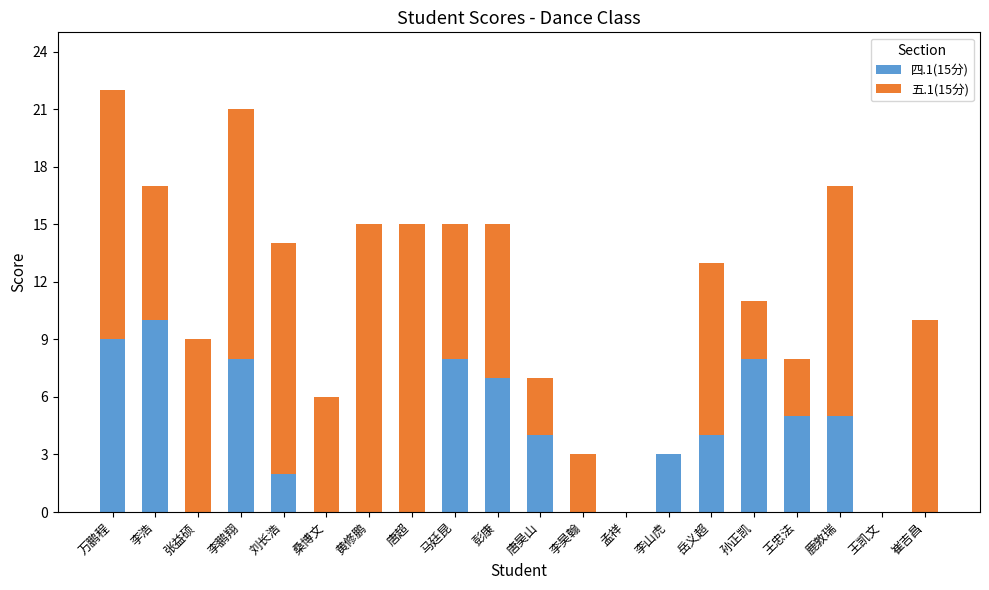

At which category is the sum across all series the highest?

万鹏程